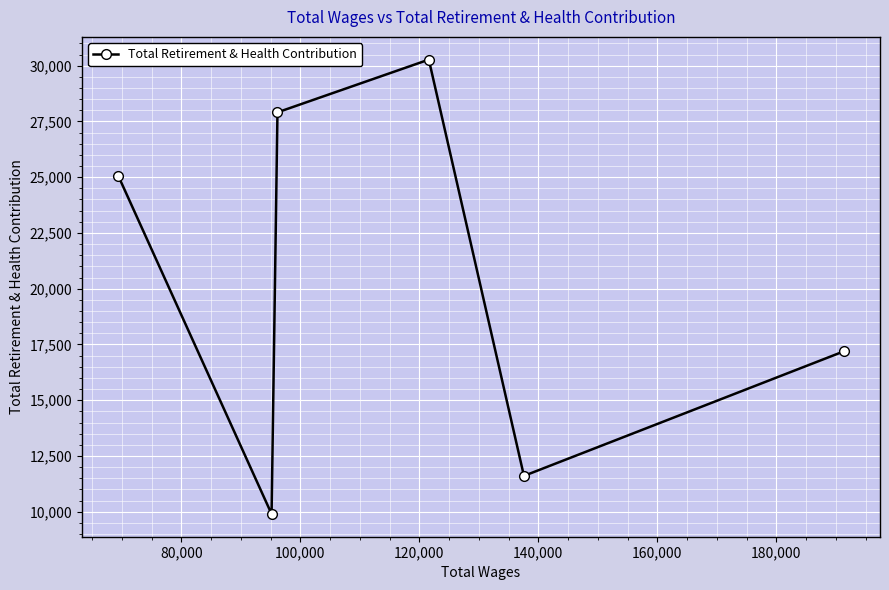

How many points are higher than both their immediate neighbors (excluding endpoints)?

1